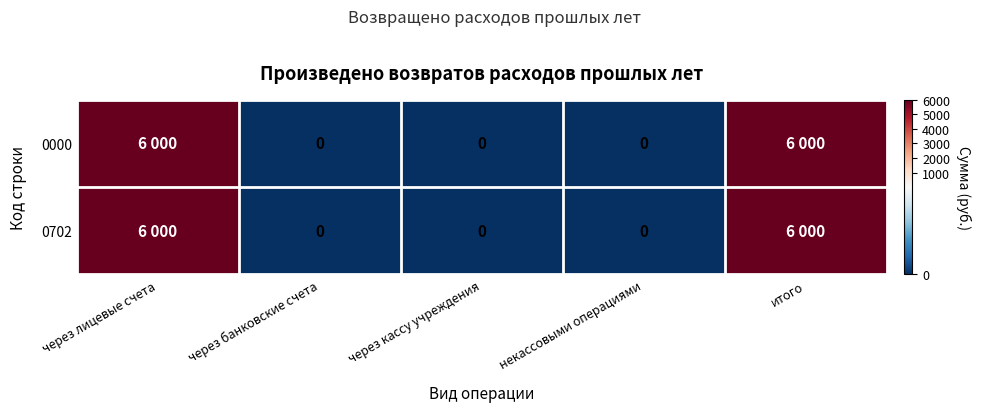

What is the difference between the maximum and minimum values in the 0000 series?

6000